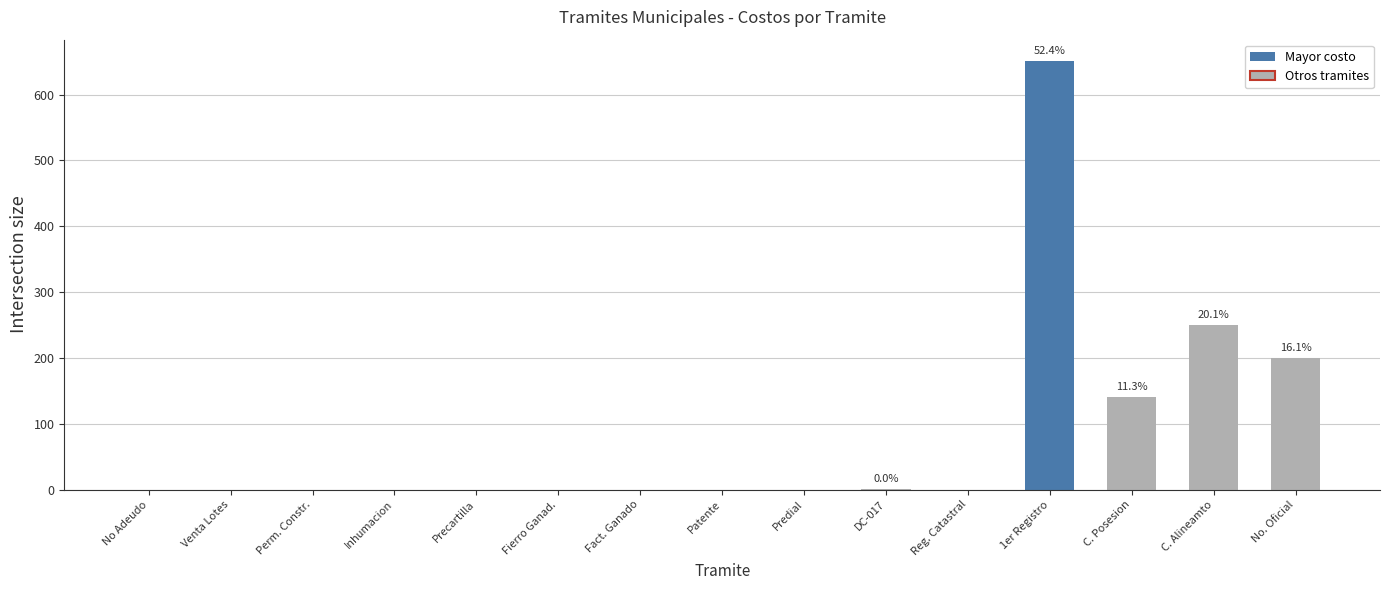

Between C. Posesion and Fact. Ganado, which is larger?

C. Posesion